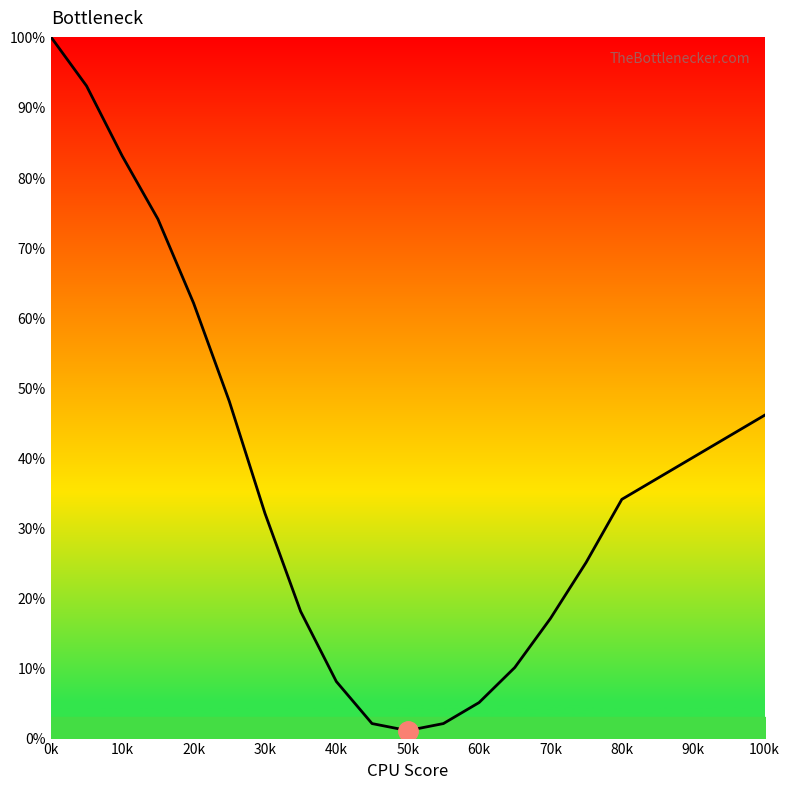

What is the minimum value shown in the chart?

1